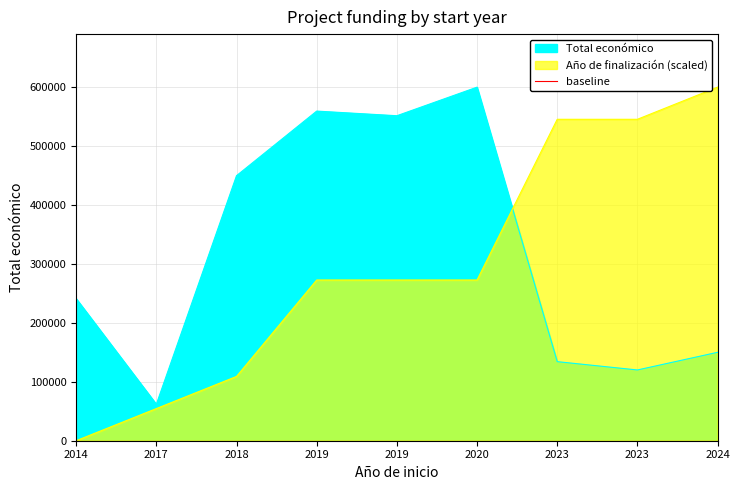

Reading right to left, transcribe all the data shown in this chart.

Total económico: 149950.0	120000.0	134112.0	599636.0	551174.0	559047.0	449494.0	61850.0	241035.0
Año de finalización: 599636.0	545123.6	545123.6	272561.8	272561.8	272561.8	109024.7	54512.4	0.0